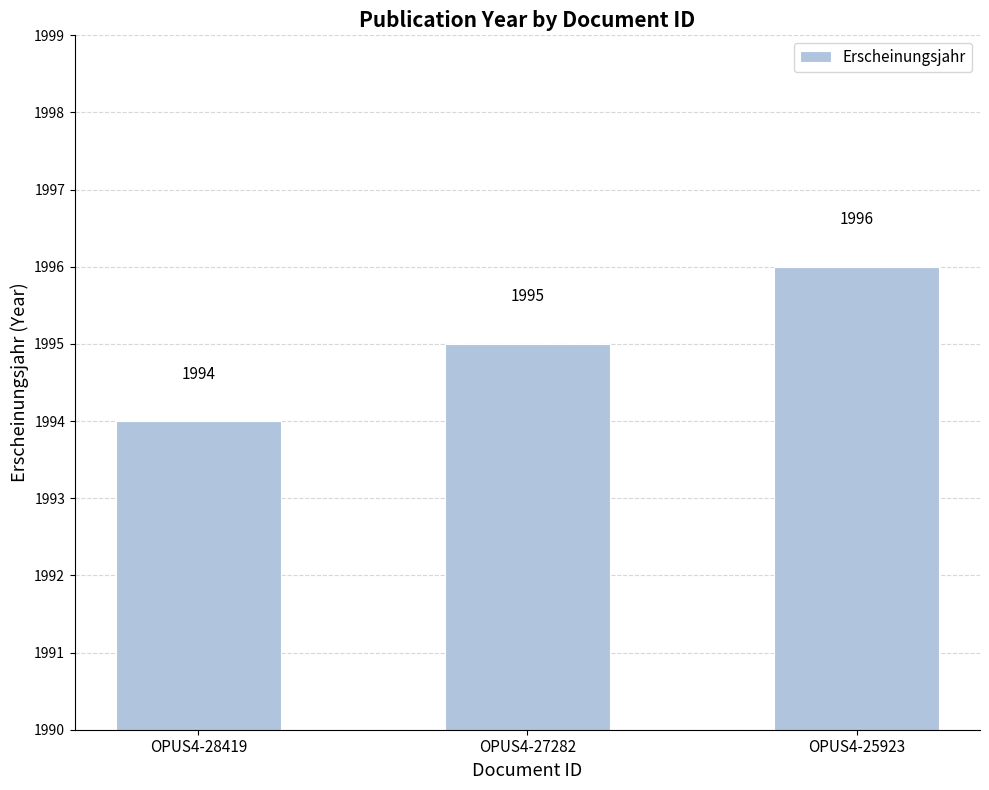

What is the minimum value shown in the chart?

1994